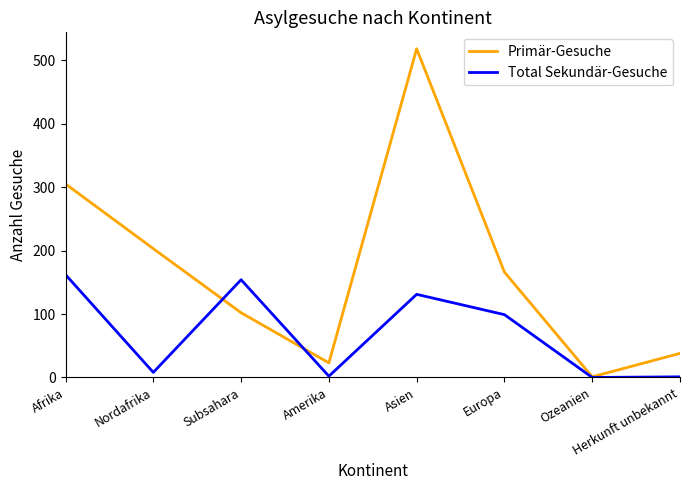

Is it true that Total Sekundär-Gesuche equals 1 at Herkunft unbekannt?

True